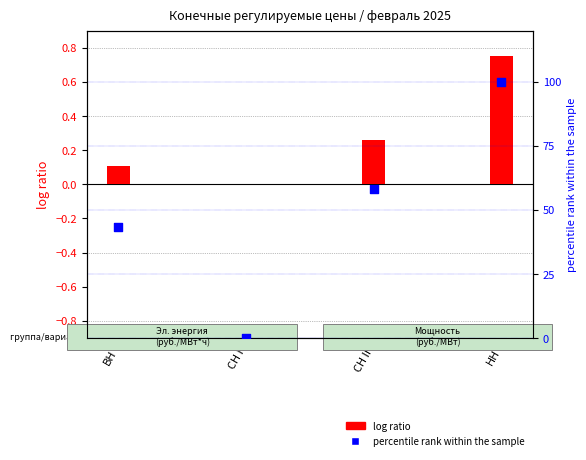

At which category is the sum across all series the highest?

НН